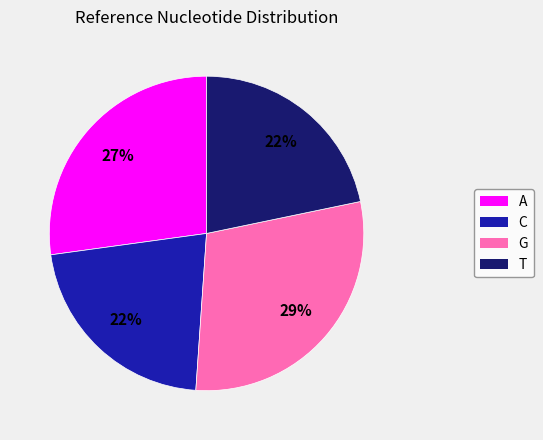

What is the largest slice in the pie chart?

G